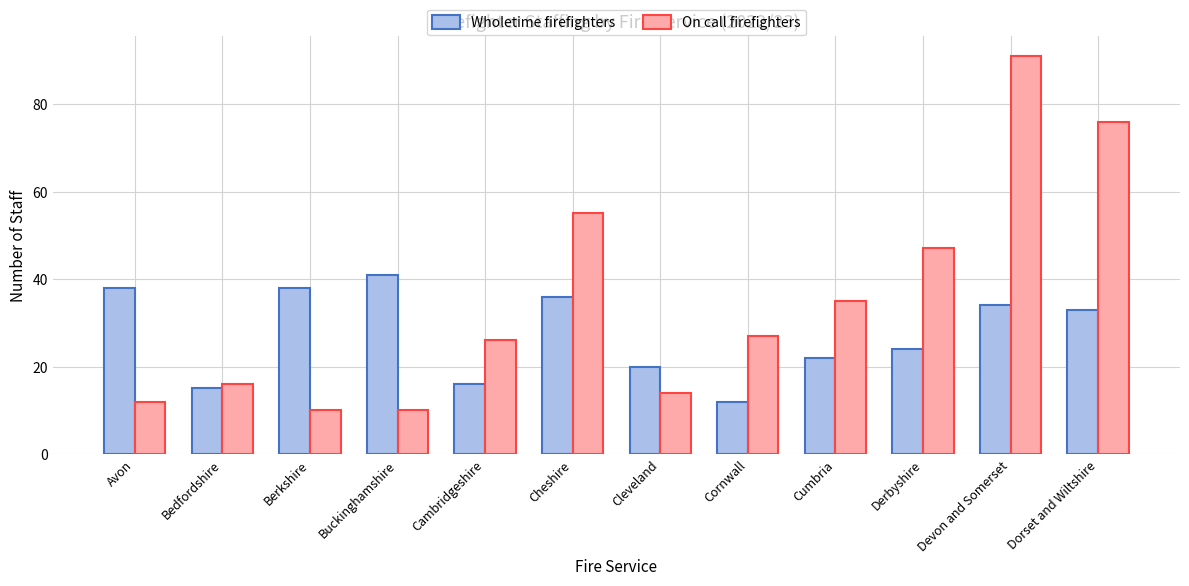

What value does the Wholetime firefighters series have at Cambridgeshire, to the nearest 10?

20